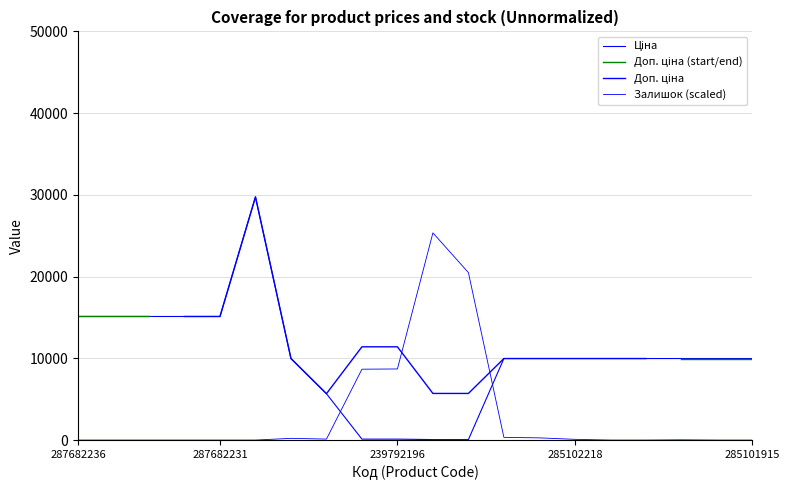

Where is Залишок nearest to the value 12675?

239792196